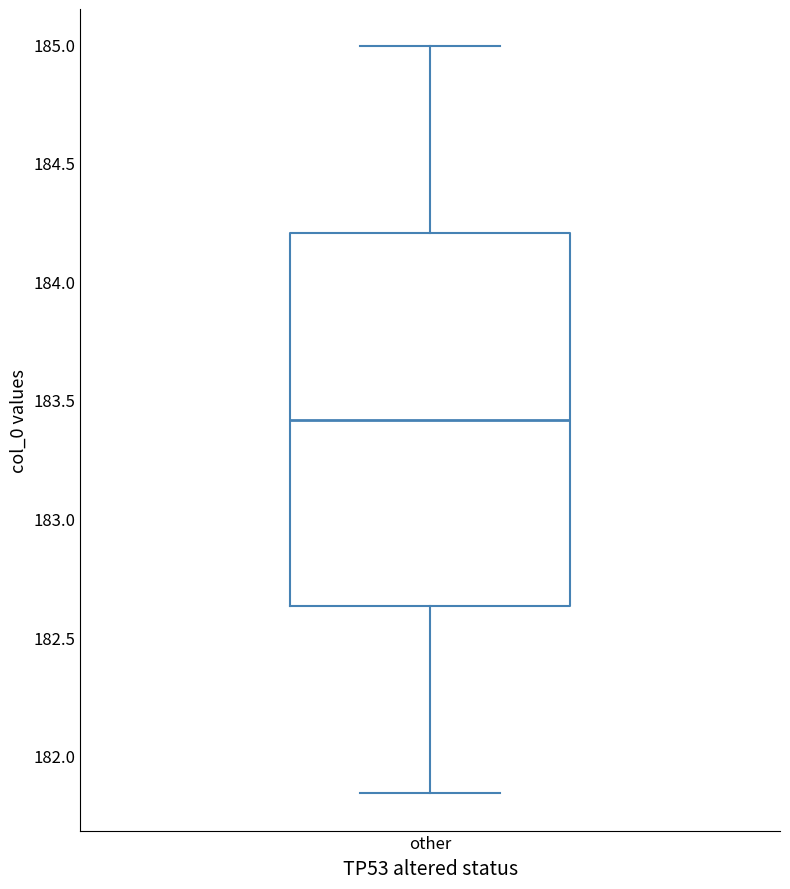

Transcribe this box plot: give where the median line is, the range the box spans, and where the two whiskers end, as read against the y-axis. The values are not printed on the chart, so give them approximately, as read against the axis.

median 183.40, box 182.65 to 184.20, whiskers 181.85 to 185.00